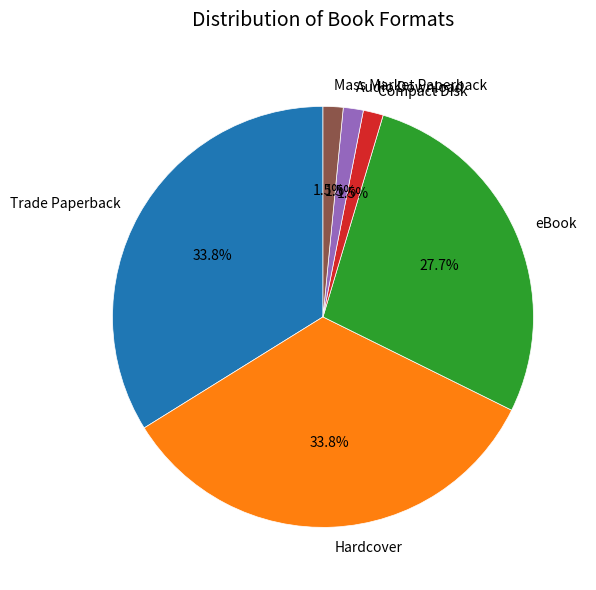

Is there any slice that represents more than half of the pie?

No